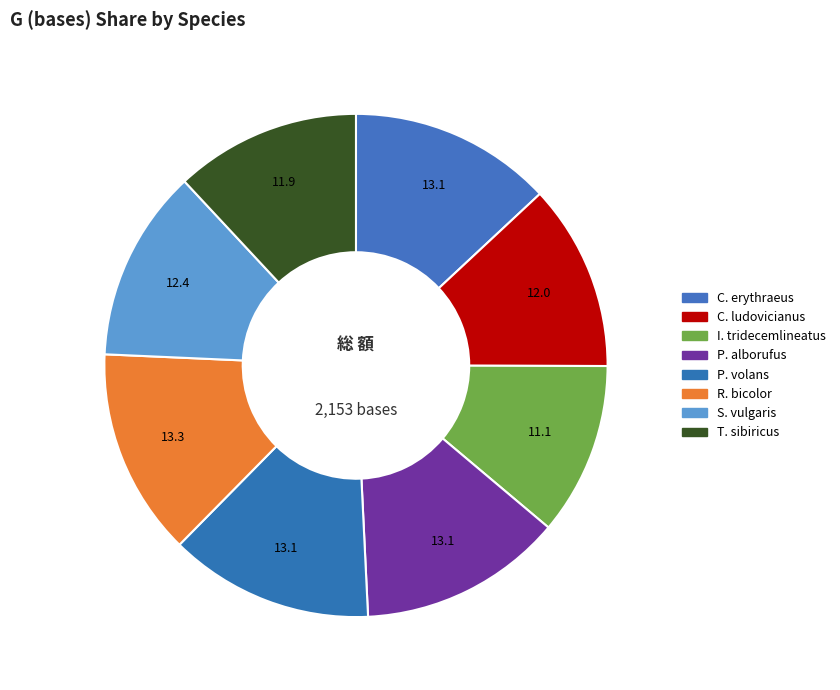

Count the number of slices in the pie.

8